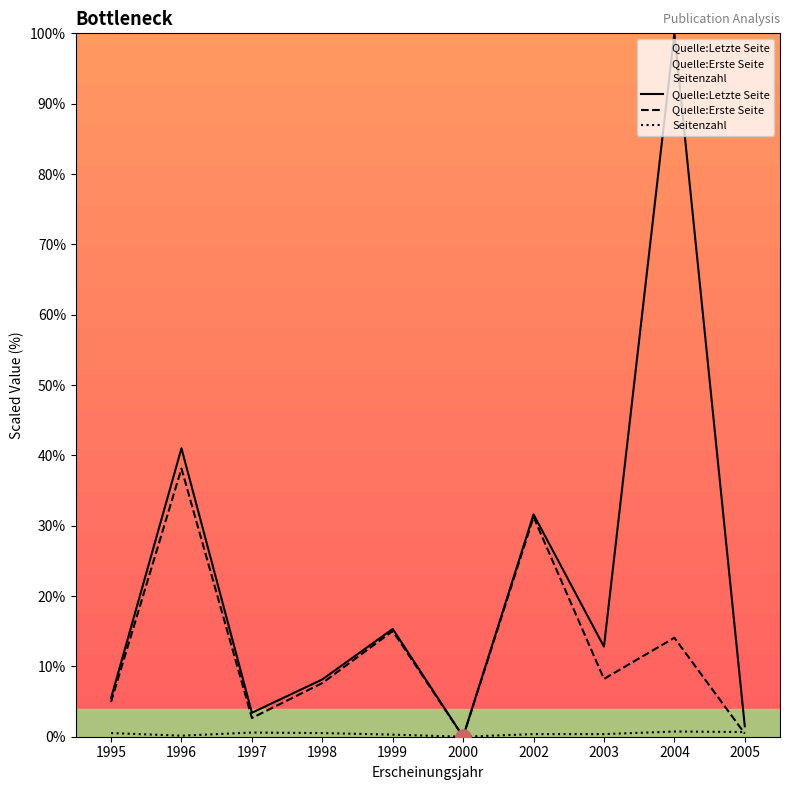

Is the value of Quelle:Letzte Seite at 1996 greater than the value of Seitenzahl at 2003?

Yes